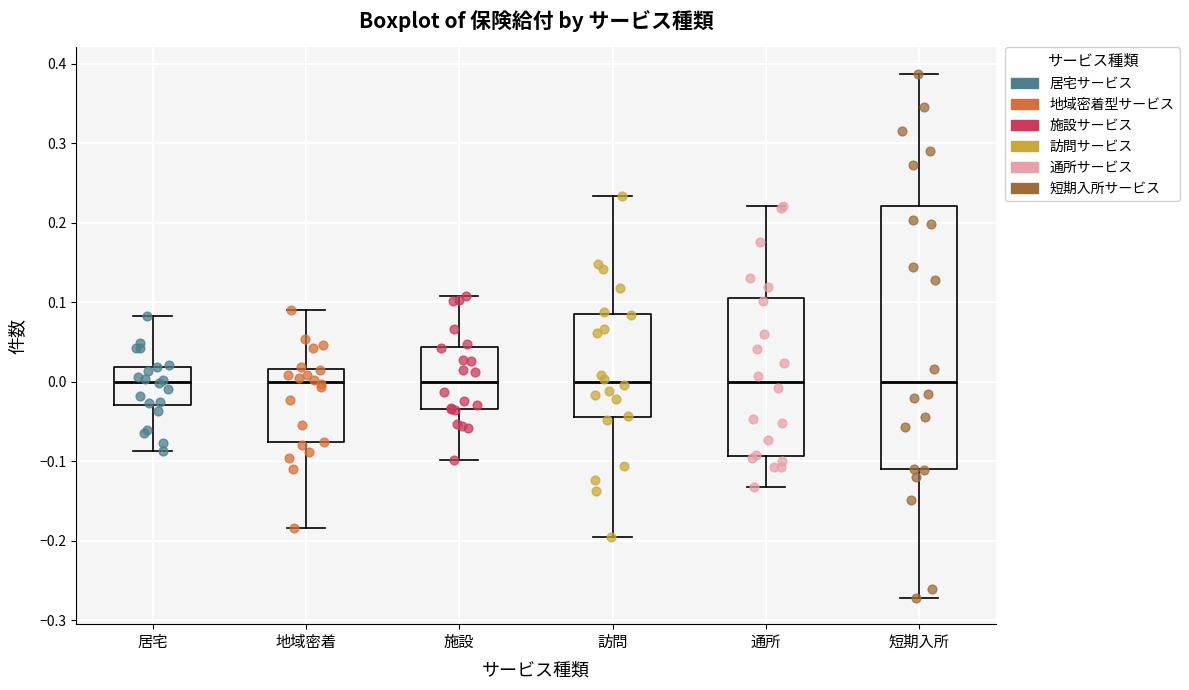

Where does the upper whisker of the box for 短期入所 end on the y-axis? The values are not printed on the chart, so give them approximately, as read against the axis.

0.39